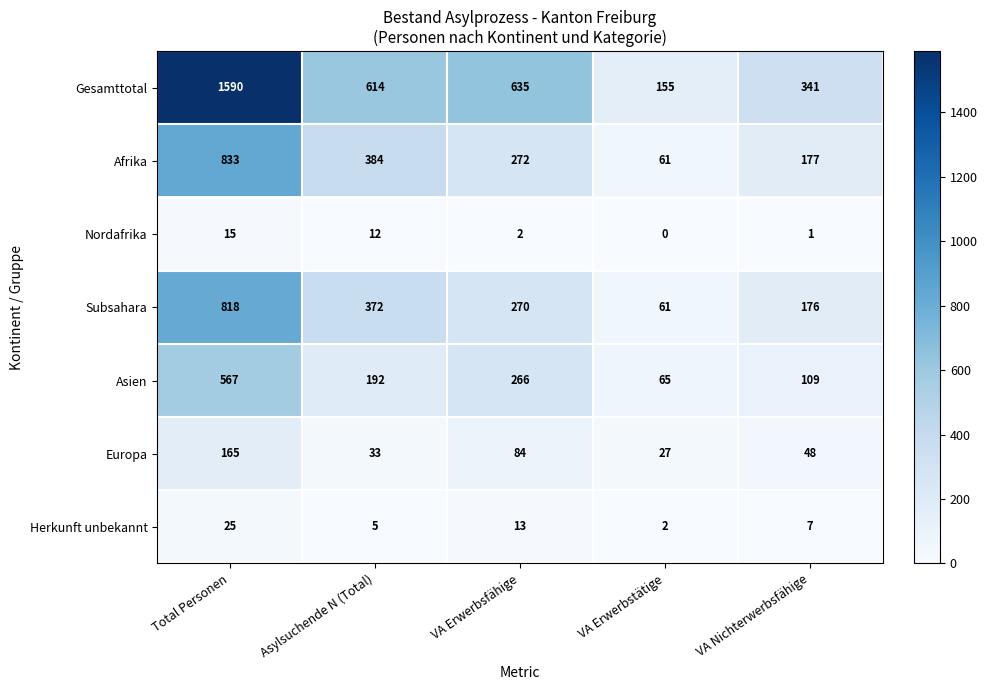

List the series in order of their peak value, lowest first.

Nordafrika, Herkunft unbekannt, Europa, Asien, Subsahara, Afrika, Gesamttotal